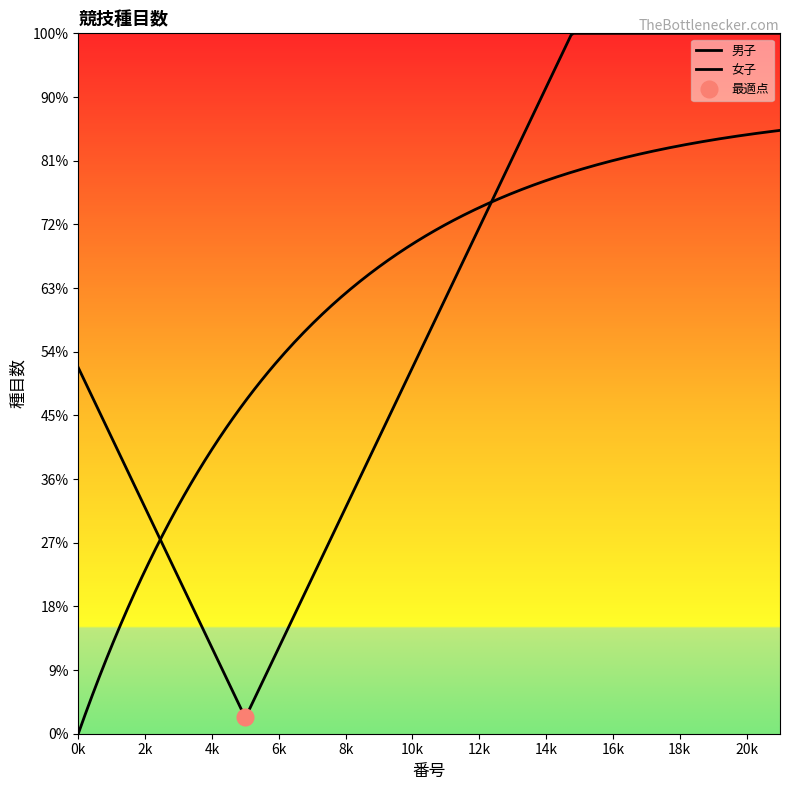

At 6, list the series in order from smallest to largest.

男子種目数, 女子種目数